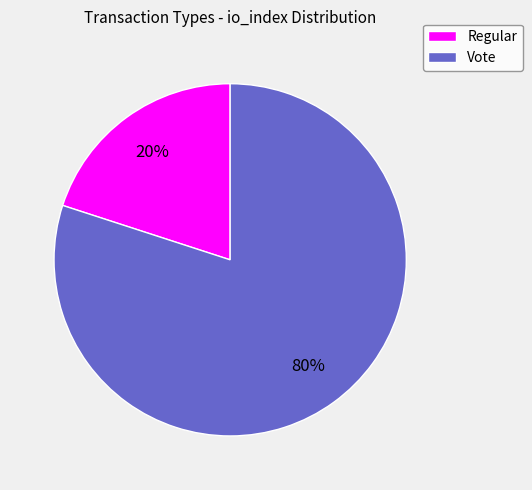

Count the number of slices in the pie.

2